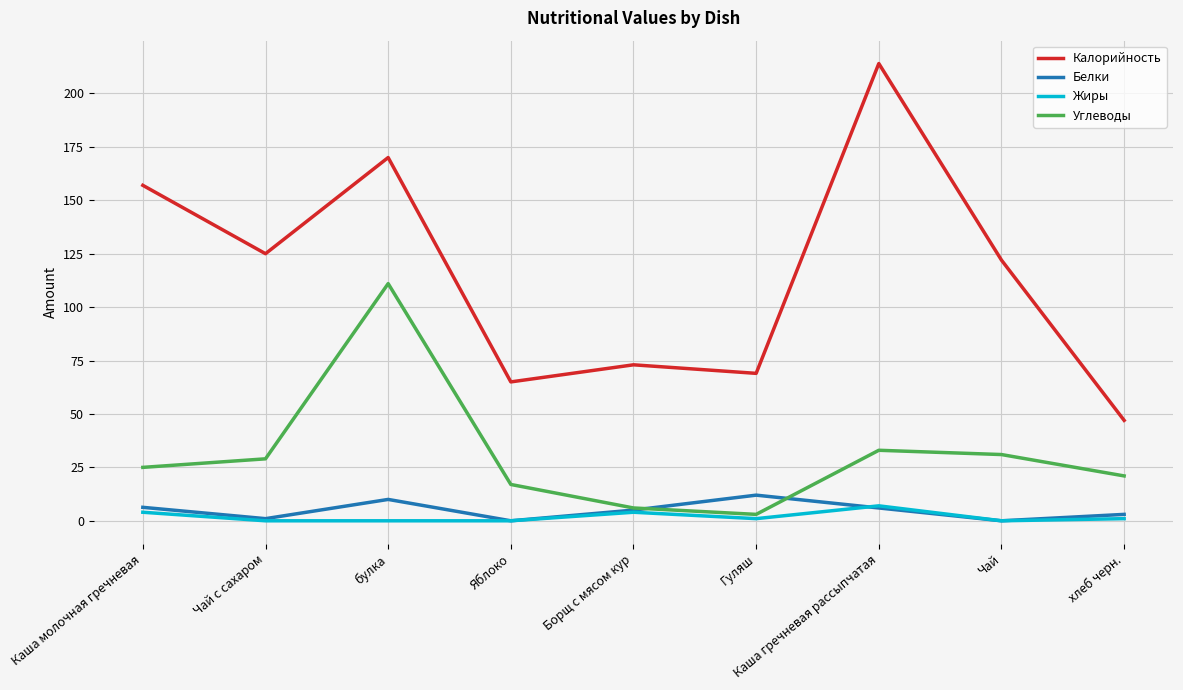

True or false: Калорийность and Жиры cross at least once.

False